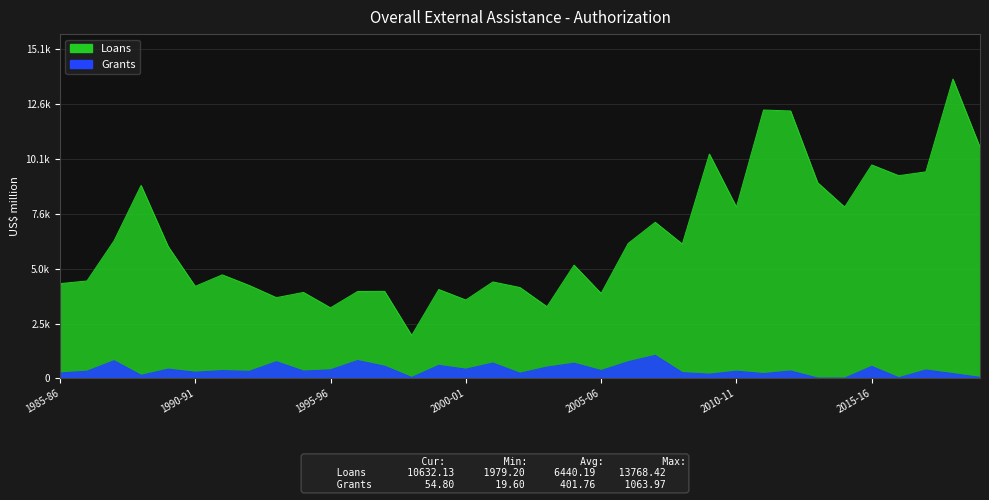

How many lines are shown in the chart?

2